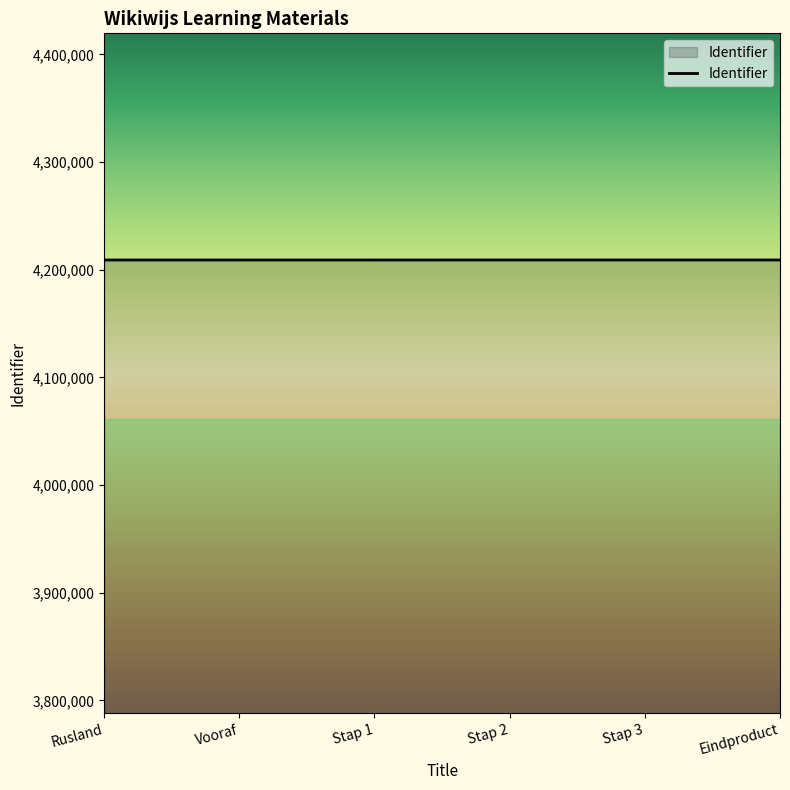

What is the greatest value displayed?

4209063